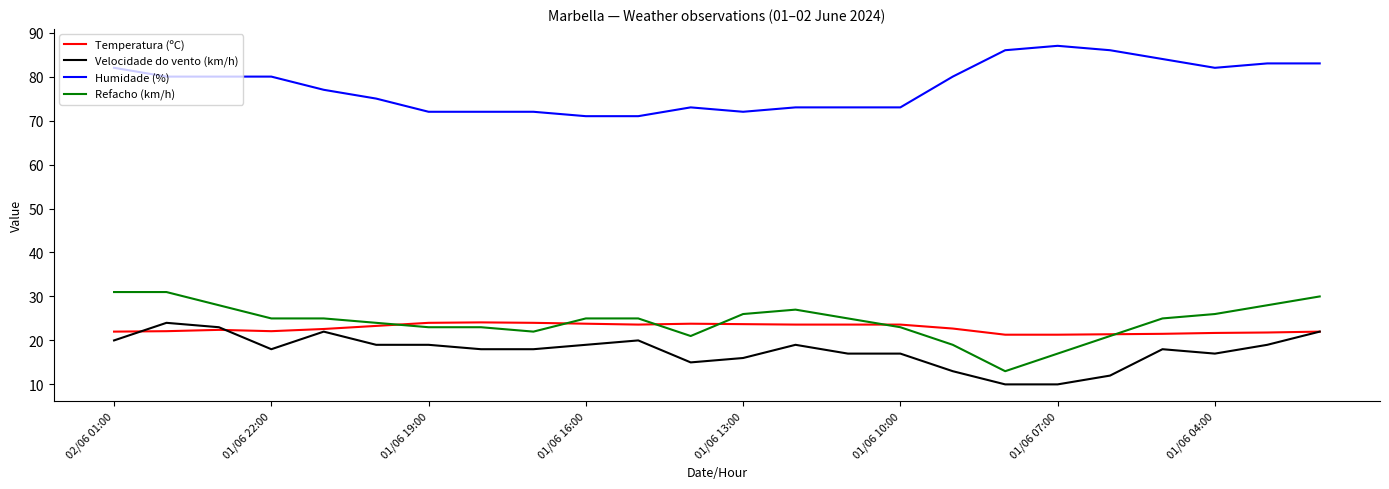

What is the highest value of the Temperatura (ºC) series?

24.1